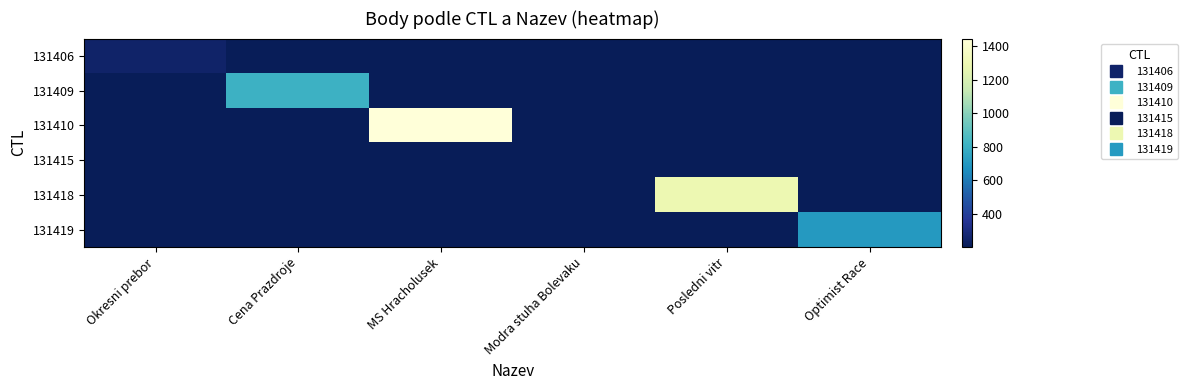

Between Okresni prebor and Cena Prazdroje, which series saw the biggest shift?

131409